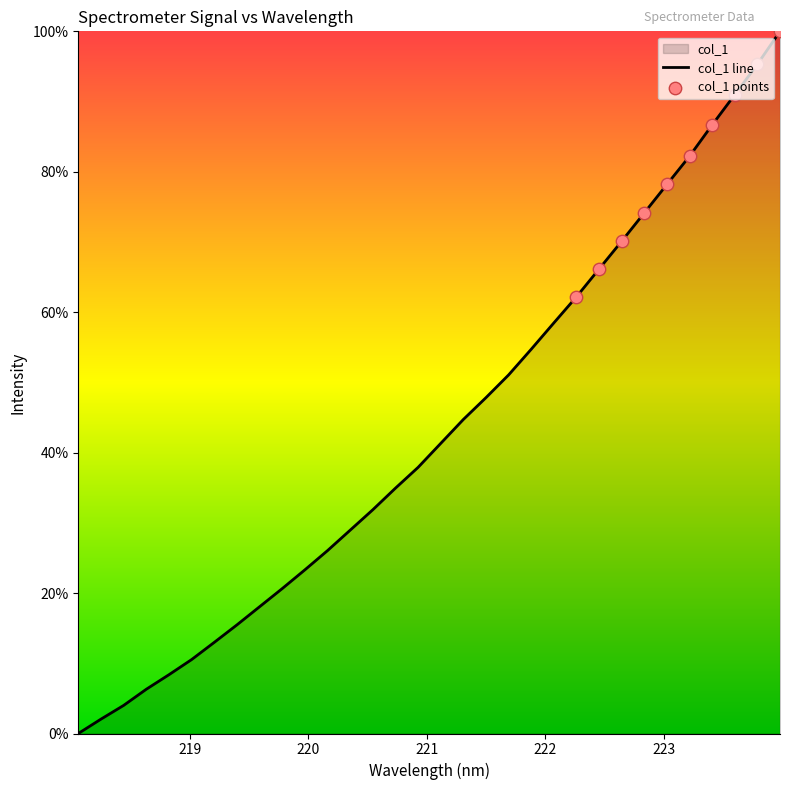

What is the change in value from 219.589 to 220.1623?

+8.0